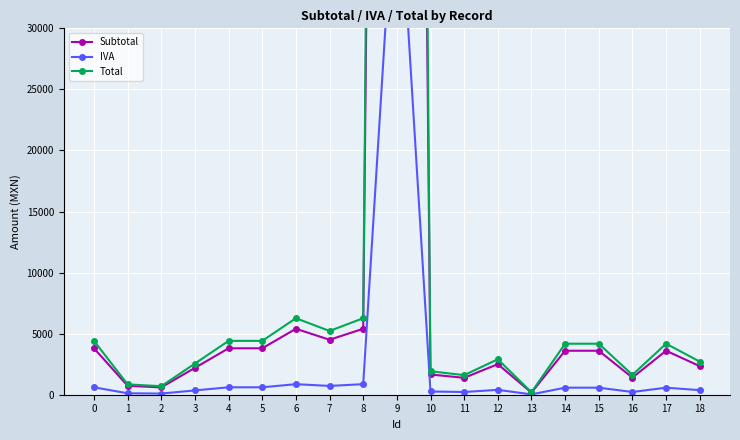

At which label does Subtotal reach its peak?

9